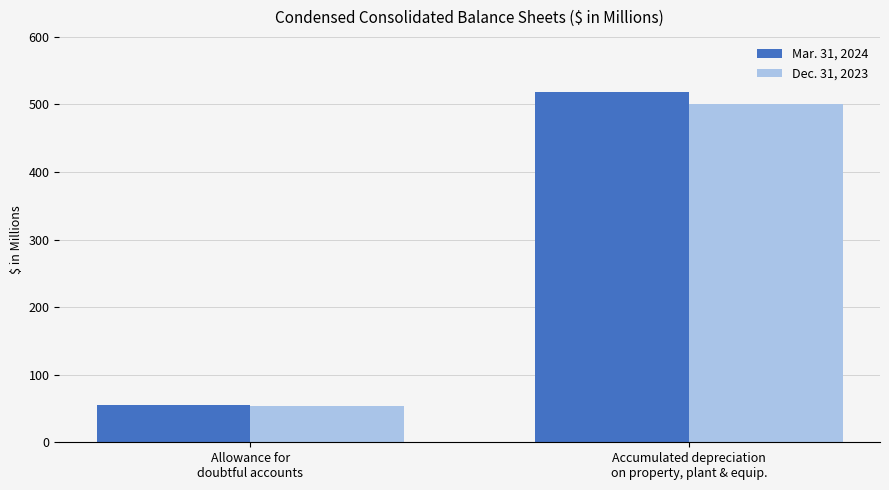

What value does the Dec. 31, 2023 series have at Accumulated depreciation
on property, plant & equip.?

500.8